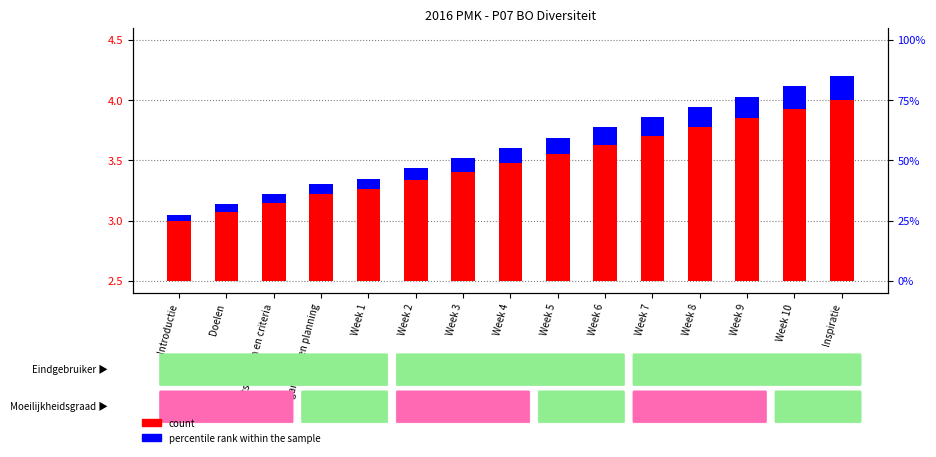

Reading right to left, extract all data points from this chart.

count: 1.5	1.4	1.4	1.3	1.2	1.1	1.1	1.0	0.9	0.8	0.8	0.7	0.6	0.6	0.5
percentile rank within the sample: 0.2	0.2	0.2	0.2	0.2	0.1	0.1	0.1	0.1	0.1	0.1	0.1	0.1	0.1	0.0